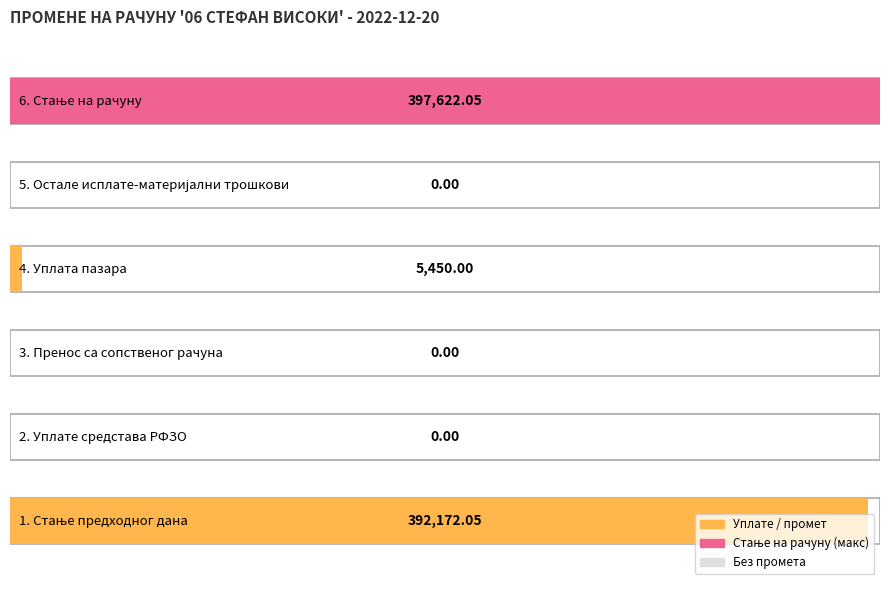

What is the change in value from 1. Стање предходног дана to 6. Стање на рачуну?

+5450.0